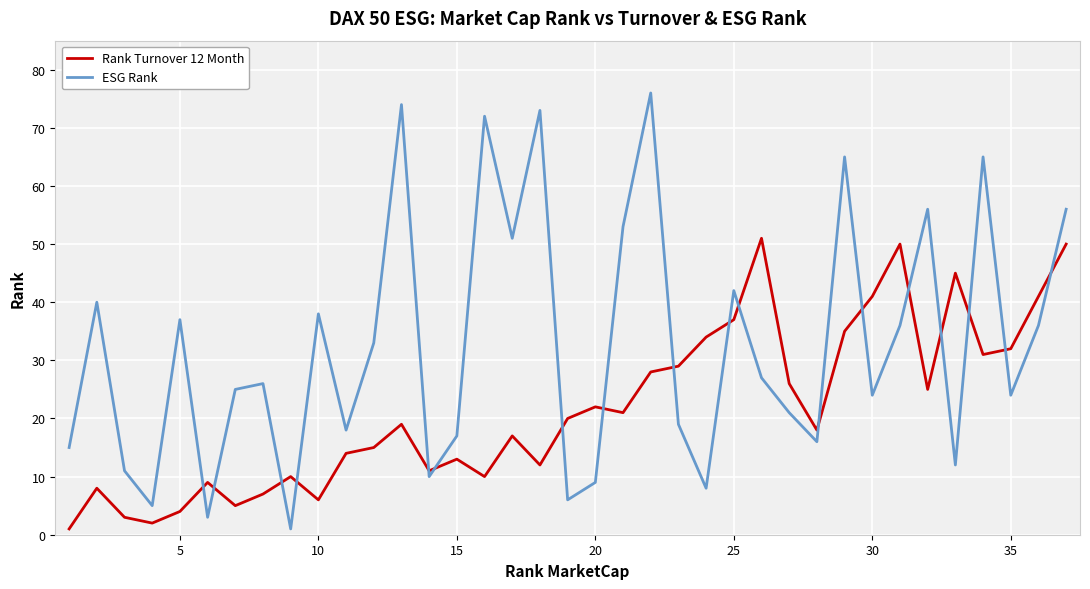

Rank the series by their average value, from highest to lowest.

ESG Rank, Rank Turnover 12 Month